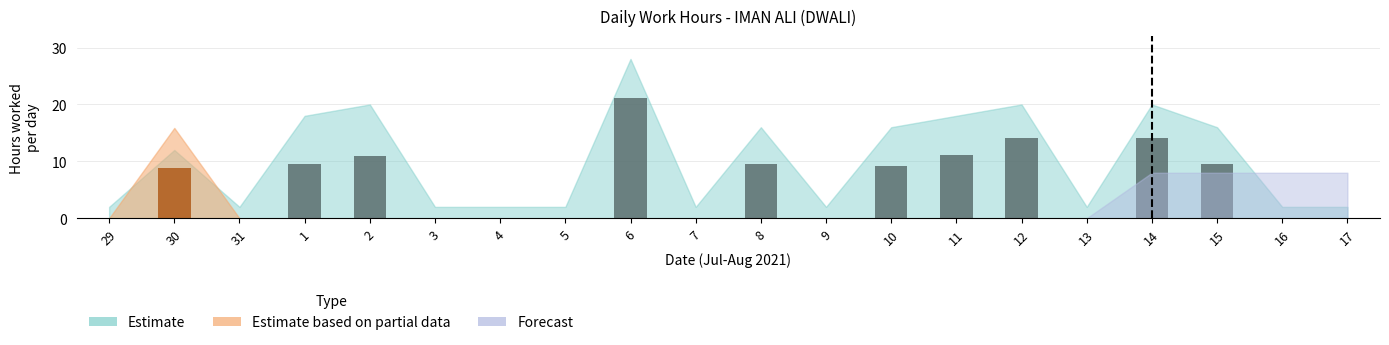

What is the average value of the Estimate series?

5.5